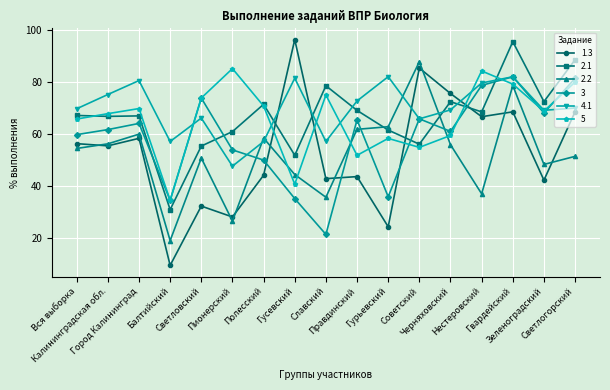

What position from the right is Советский?

6